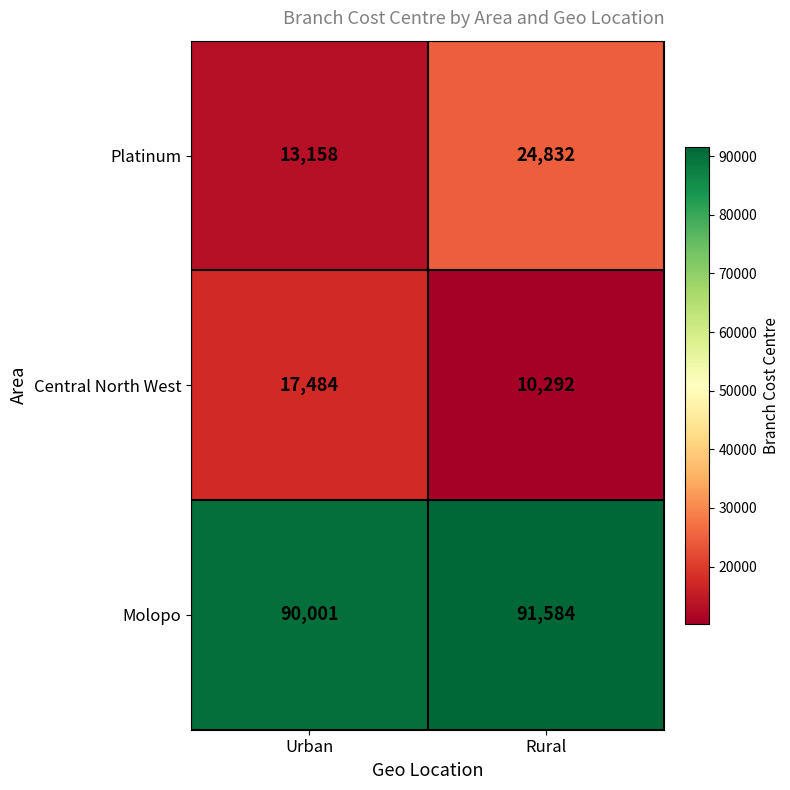

Which series changed the most between Urban and Rural?

Platinum